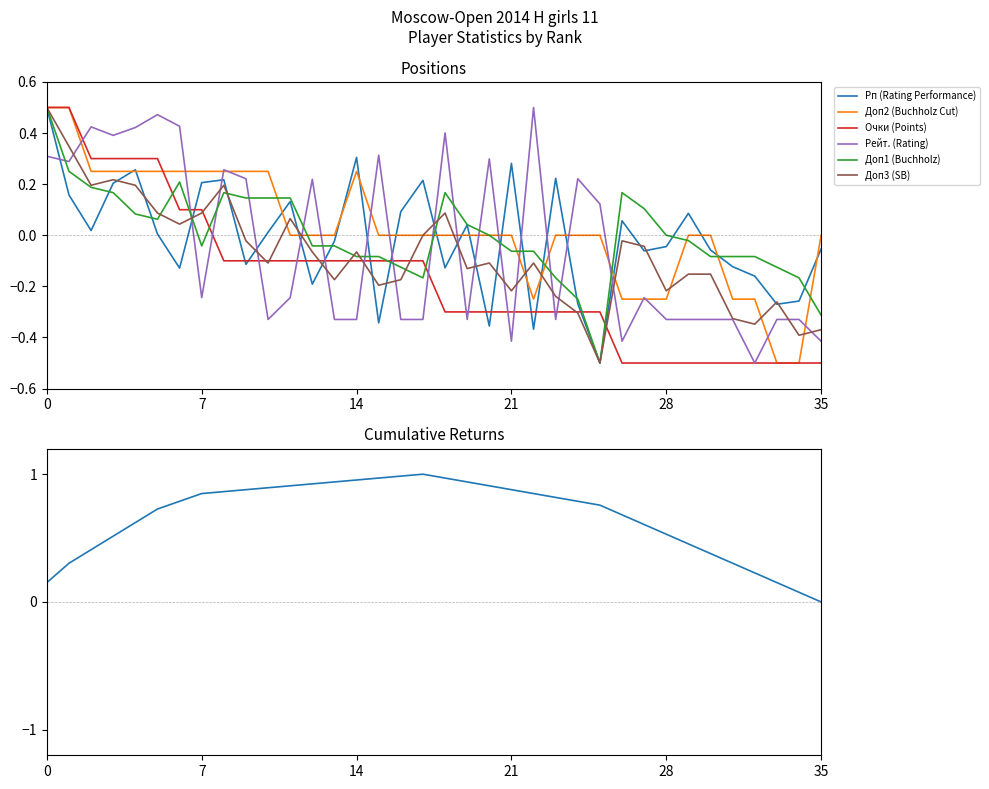

Rank the series by their maximum value, from highest to lowest.

Очки (Points), Рп (Rating Performance), Доп2 (Buchholz Cut), Рейт. (Rating), Доп1 (Buchholz), Доп3 (SB)